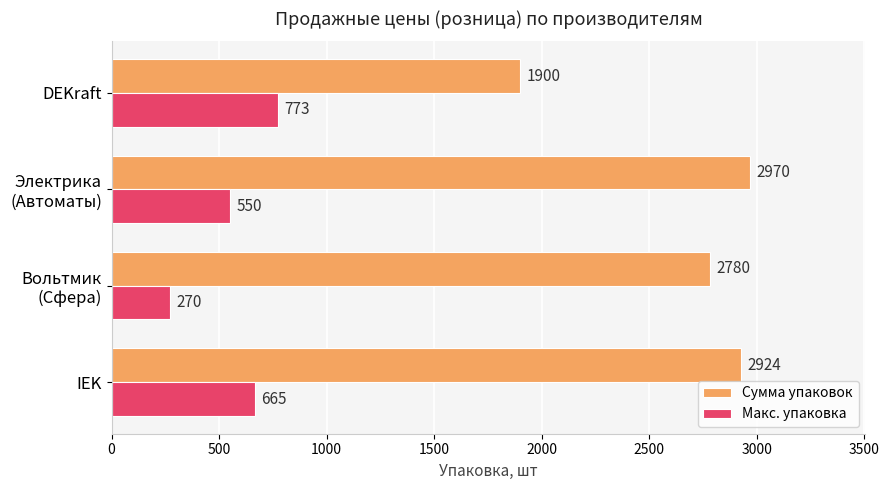

What is the total value across all series at IEK?

3589